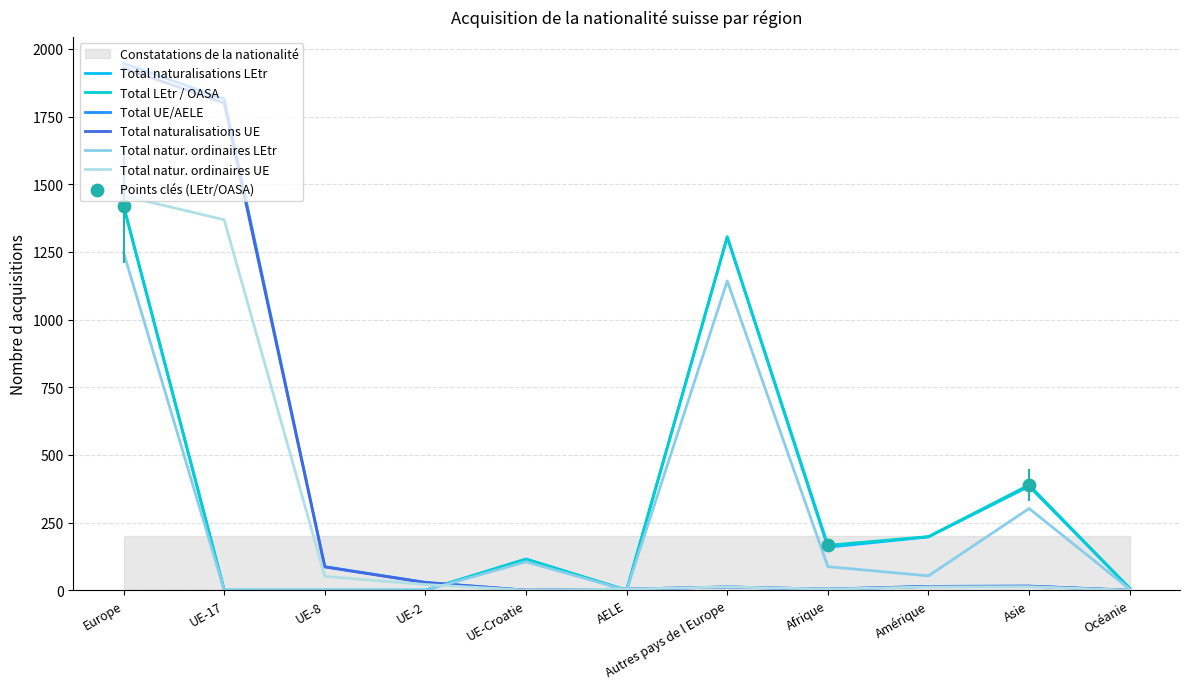

At which category is the sum across all series the highest?

Europe